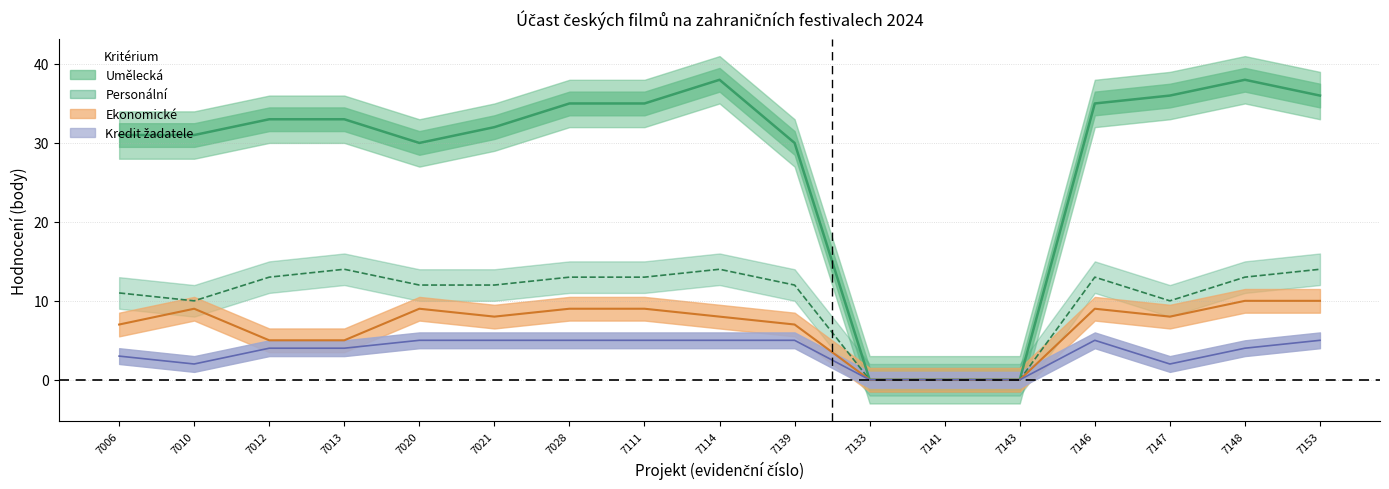

Which series has the widest spread of values?

Umělecká